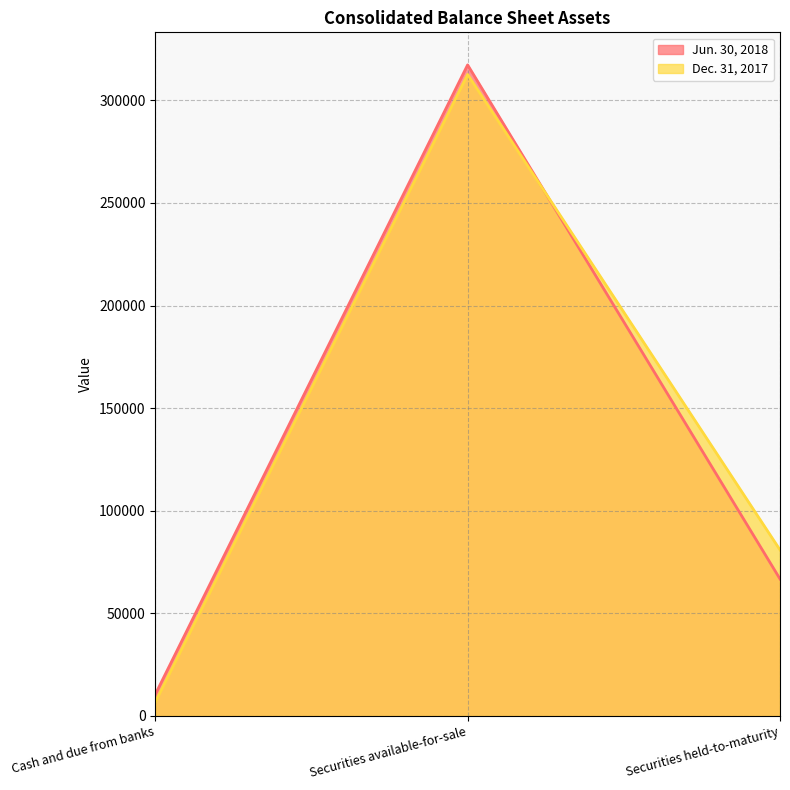

Rank the series at Securities held-to-maturity from lowest to highest value.

Jun. 30, 2018, Dec. 31, 2017